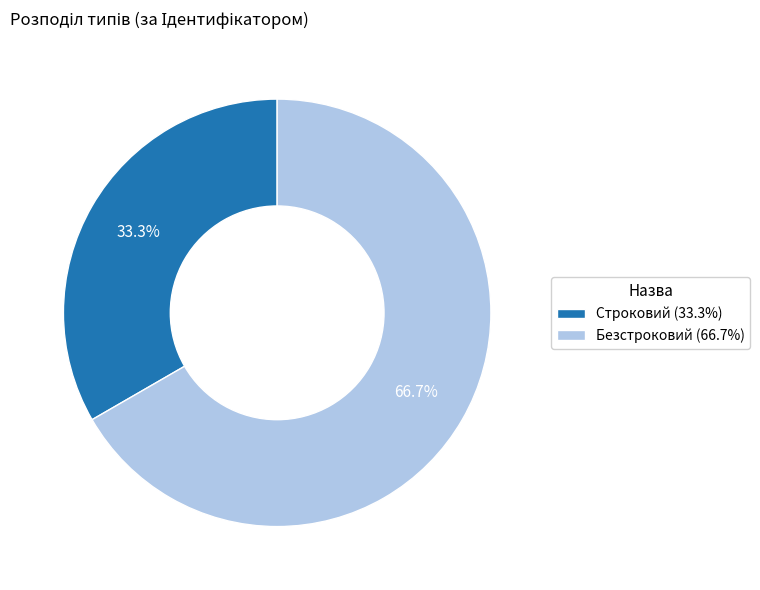

To the nearest percent, what portion does Строковий represent?

33%